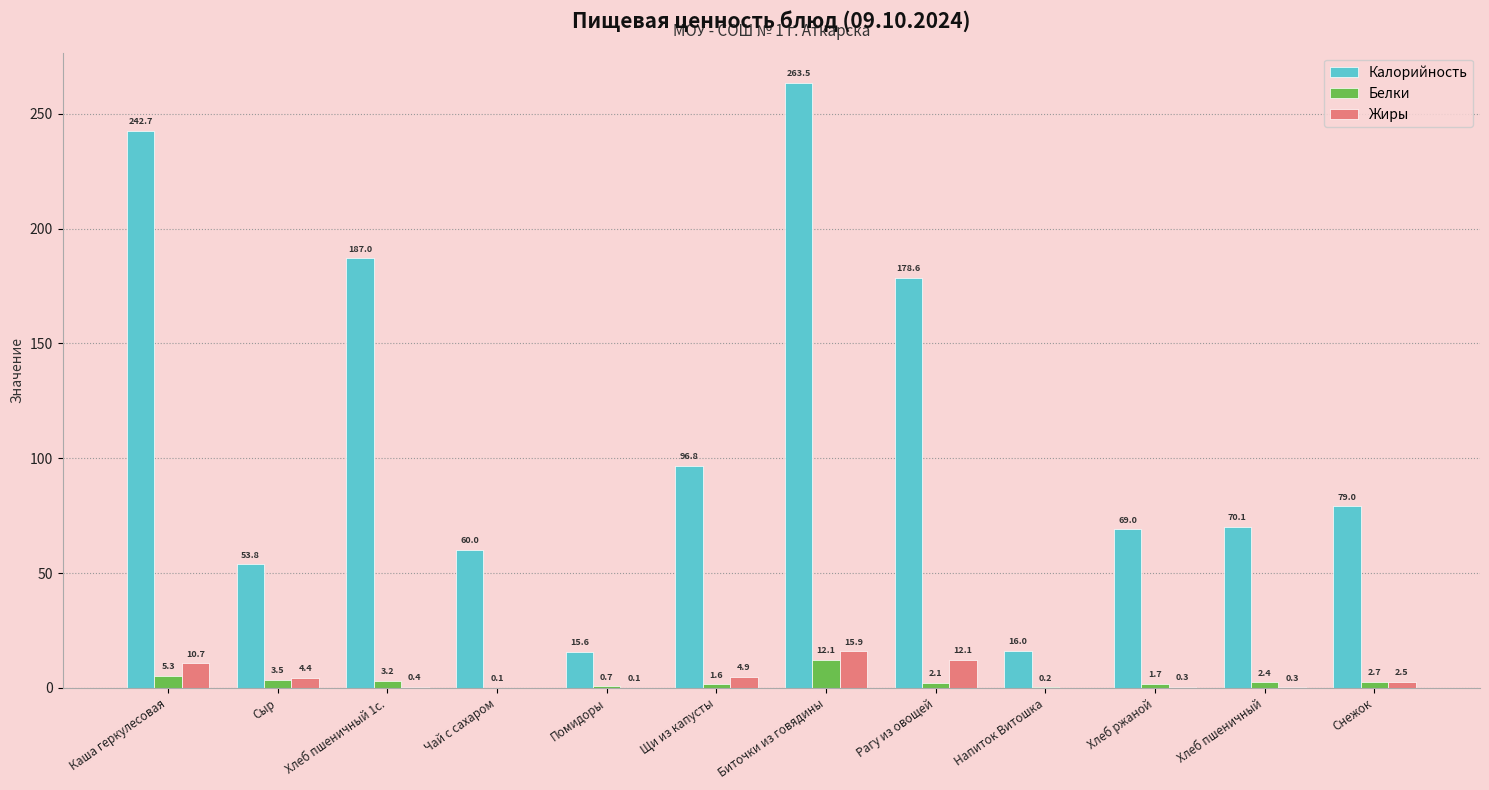

Are the bars grouped side by side (vs. stacked)?

Yes